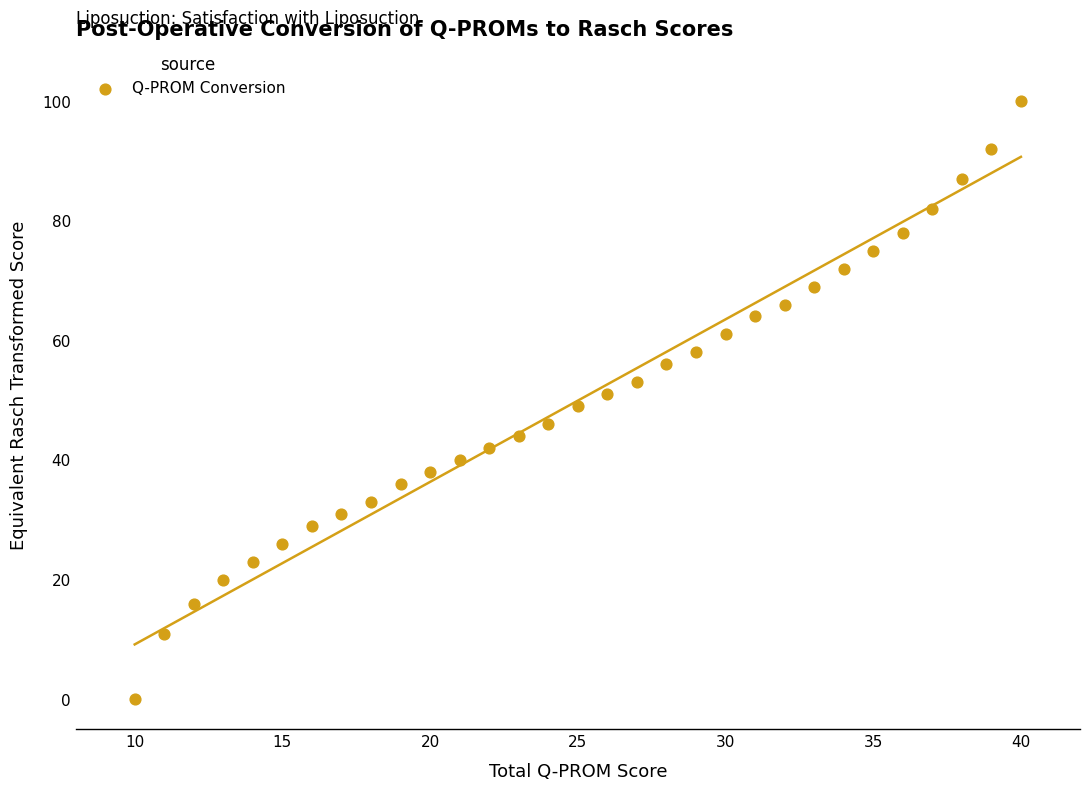

What is the range of X values (max minus min)?

30